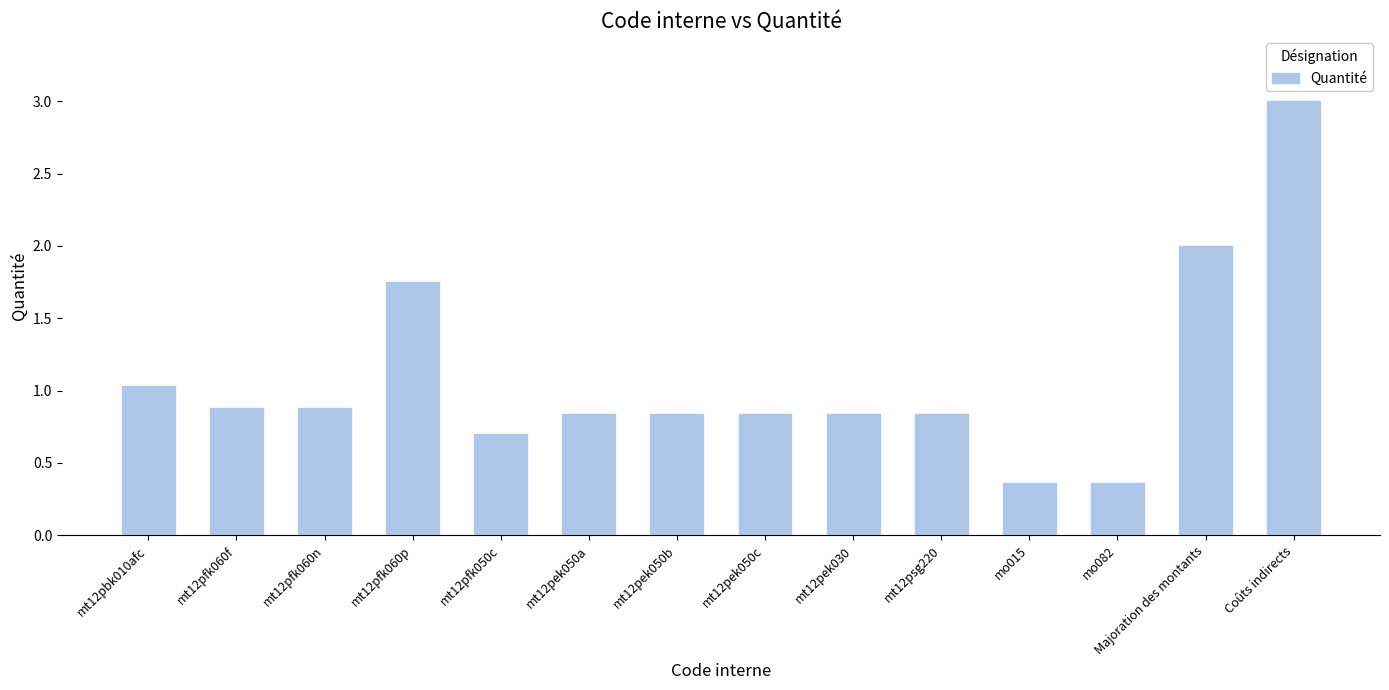

What is the sum of the values at Coûts indirects and mo082?

3.4